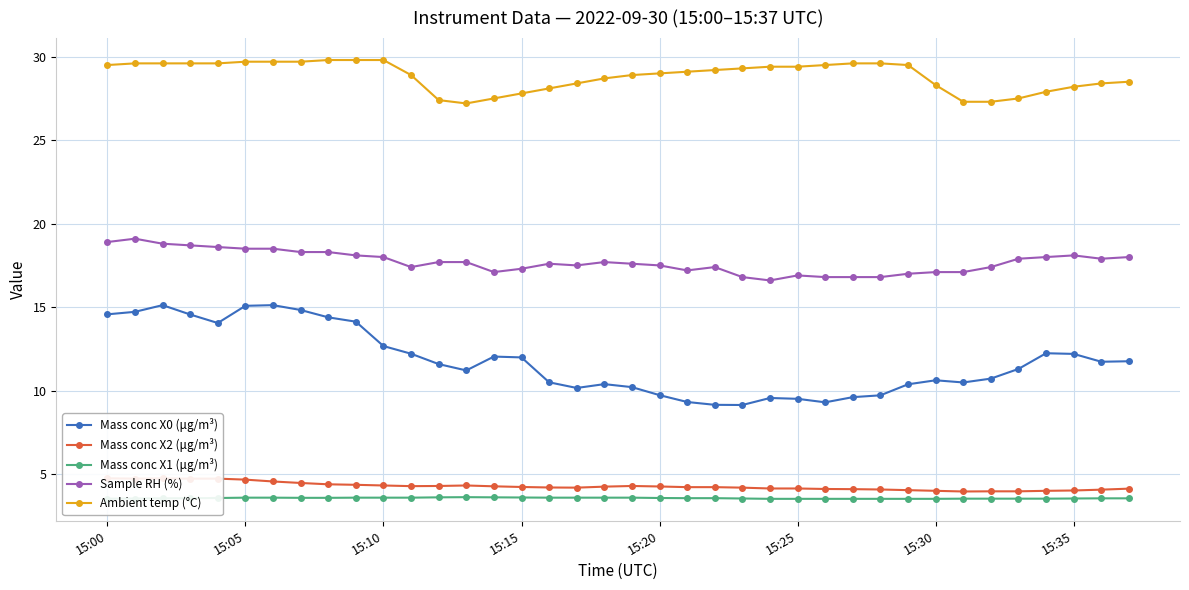

True or false: Mass conc X2 (μg/m³) and Mass conc X0 (μg/m³) intersect in this chart.

False